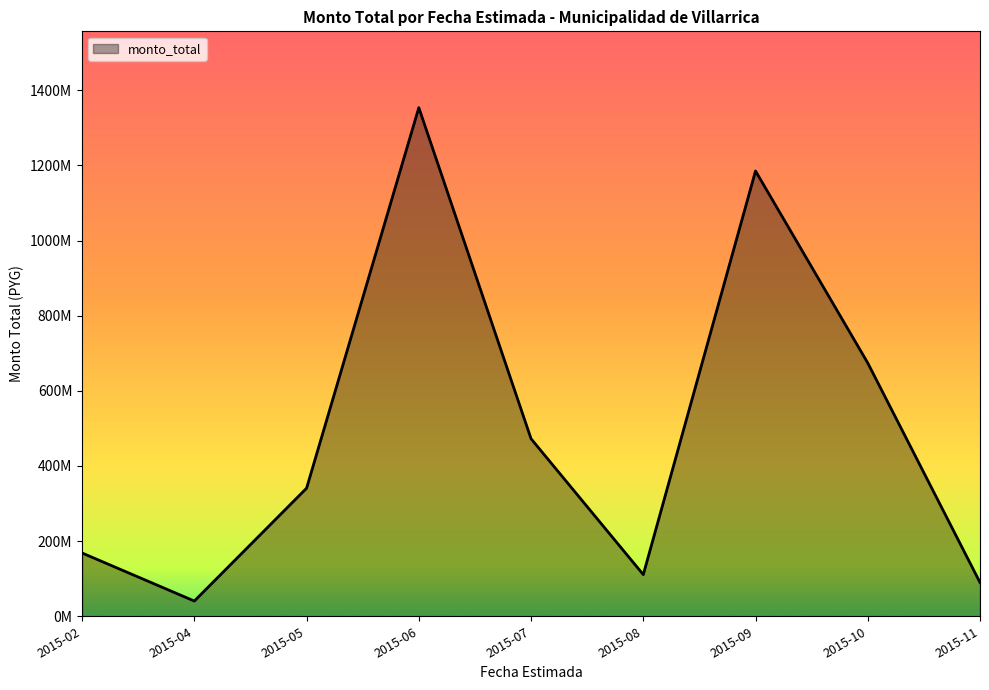

At which category does the chart reach its minimum across all series?

2015-04